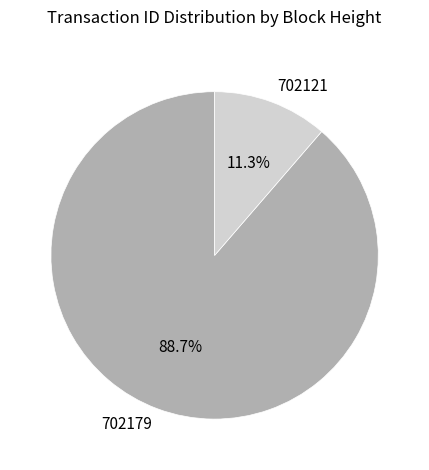

Combined, do 702121 and 702179 account for over 50%?

Yes